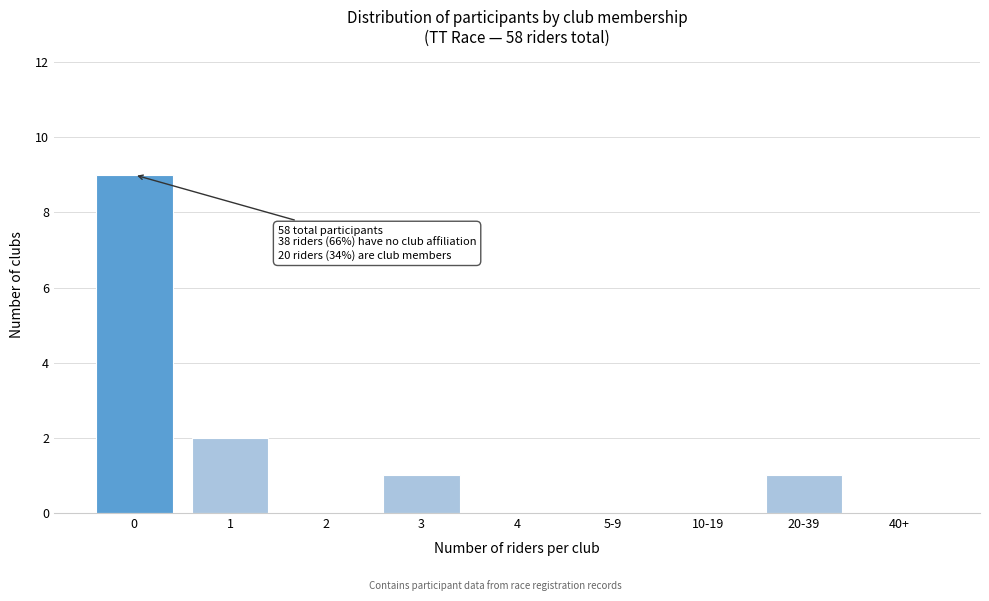

Reading left to right, what are all the values shown in this chart?

0=9	1=2	2=0	3=1	4=0	5-9=0	10-19=0	20-39=1	40+=0